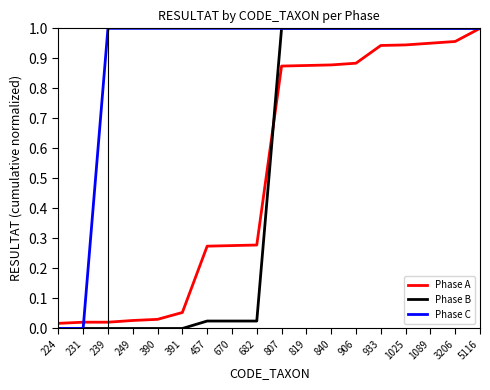

Which category has the highest value in the Phase A series?

5116